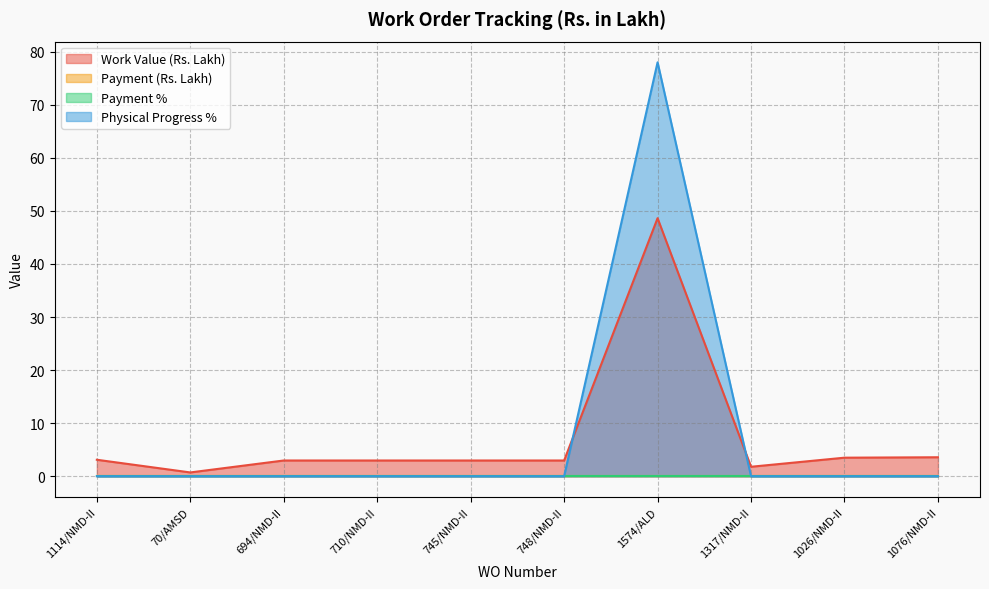

True or false: Work Value (Rs. Lakh) and Physical Progress % intersect in this chart.

True